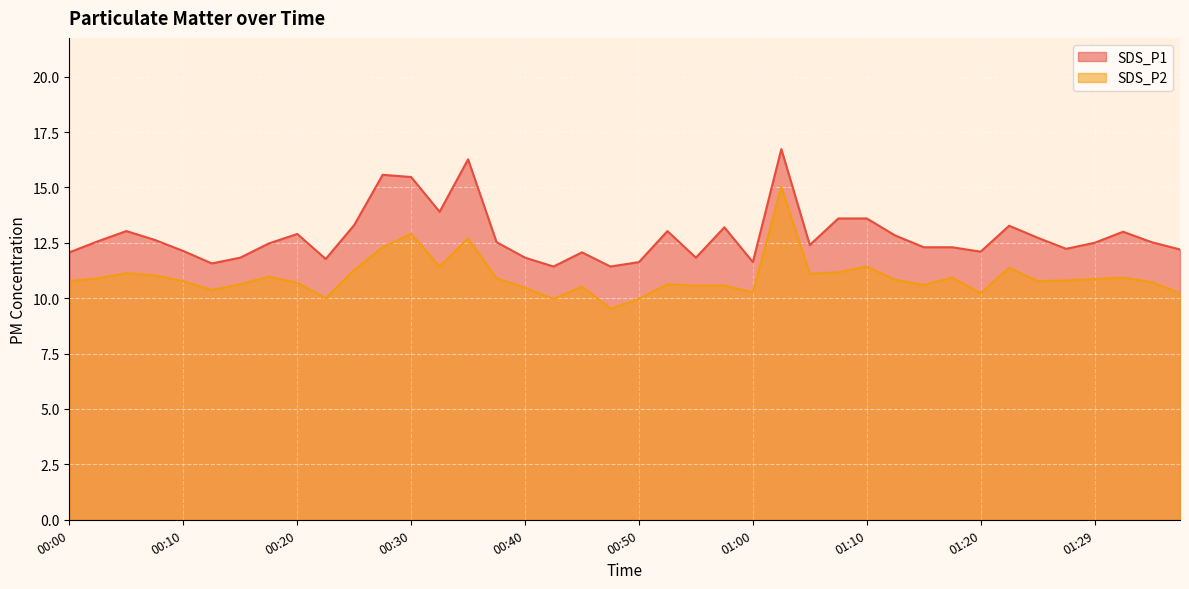

Is it true that SDS_P1 equals 13.6 at 01:10?

True